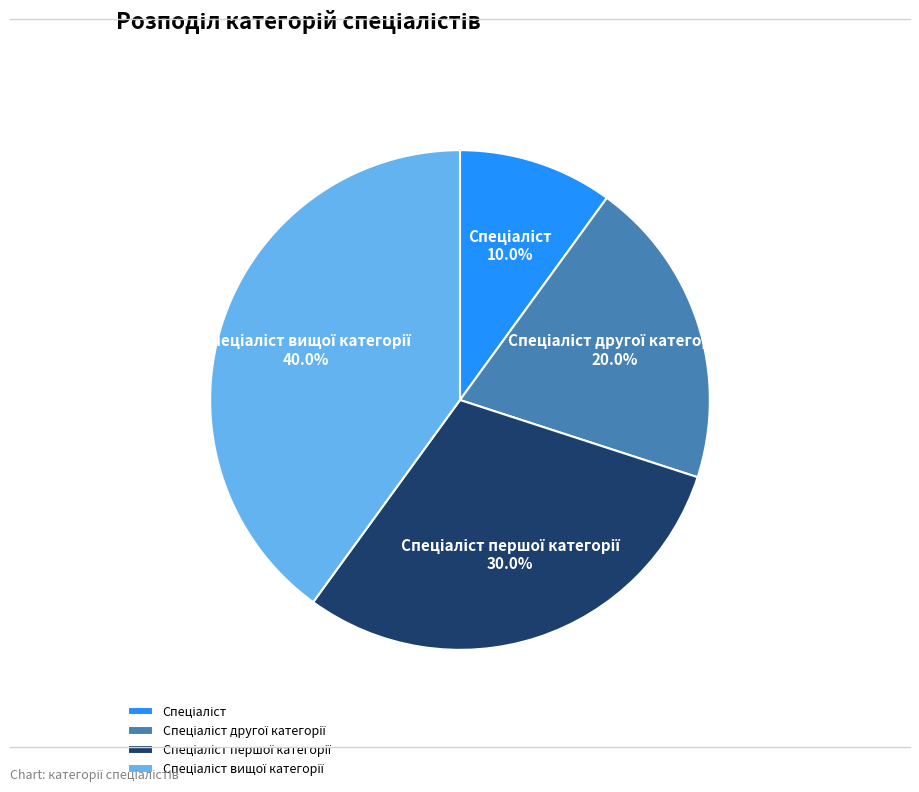

Is there a majority slice in this chart?

No